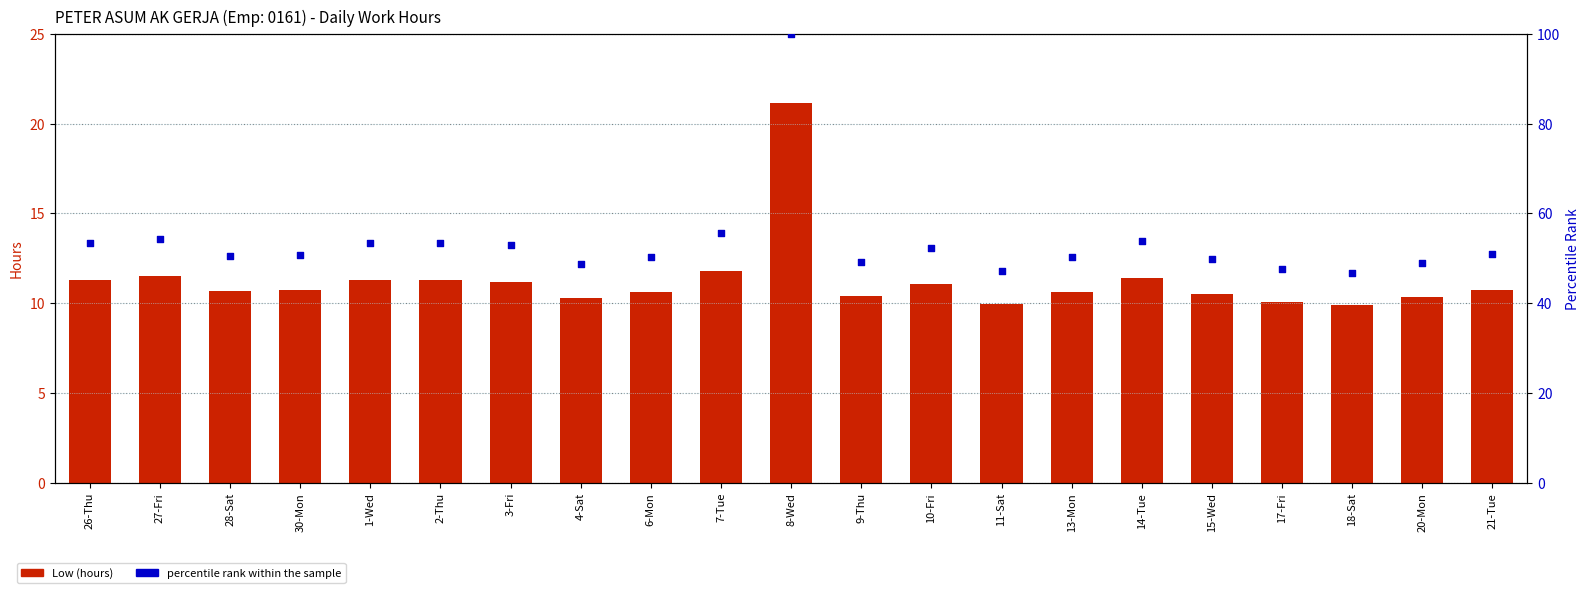

Which series reaches the minimum Y coordinate?

Low (hours)